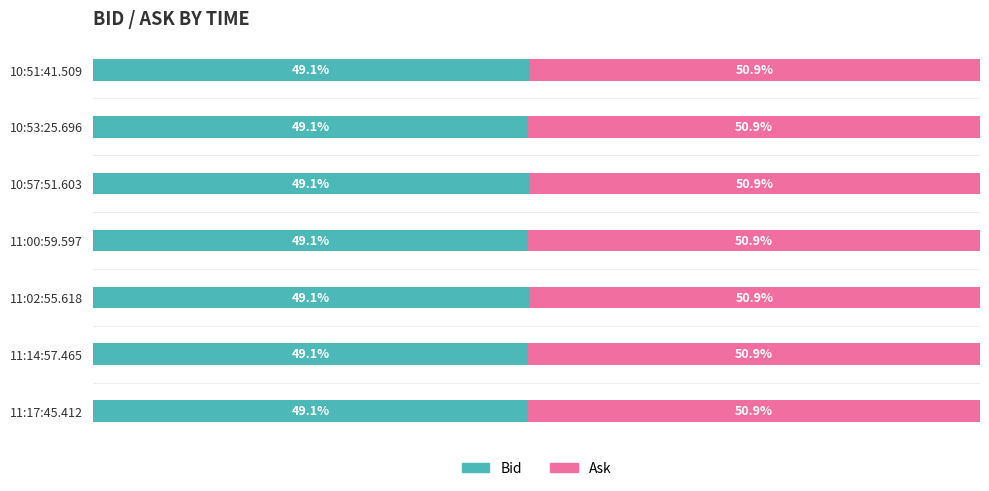

What are all the series names shown in the legend?

Bid, Ask